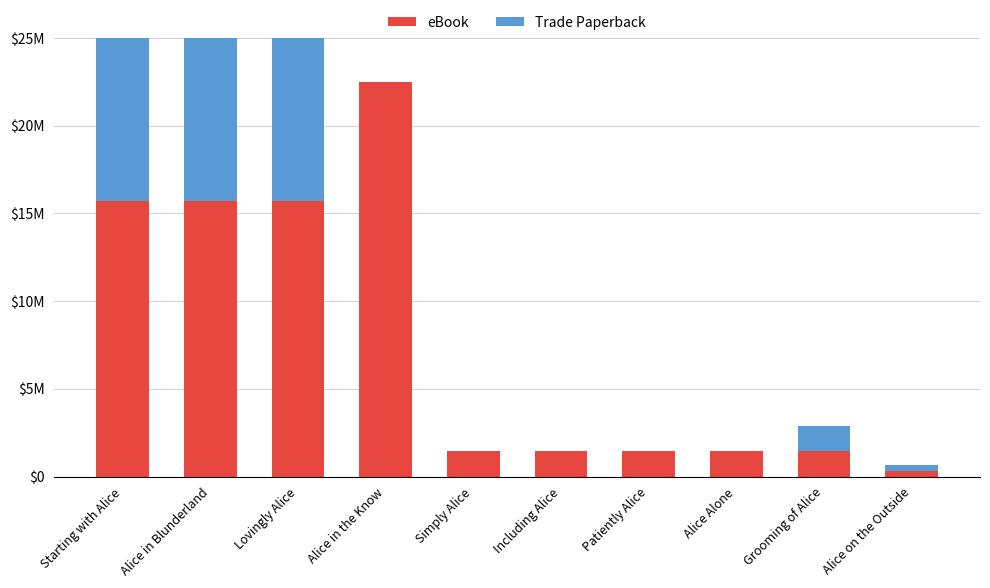

What is the minimum value for eBook?

335869